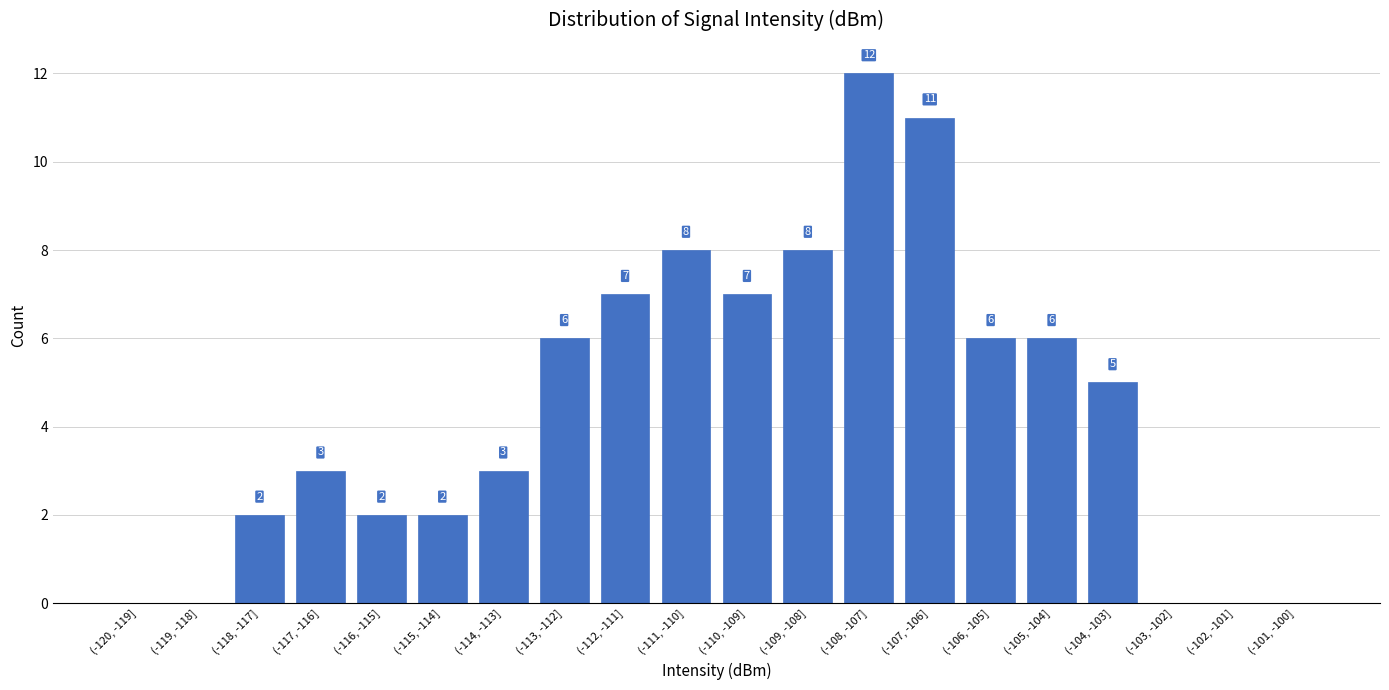

Reading left to right, transcribe all the data shown in this chart.

(-120, -119]=0	(-119, -118]=0	(-118, -117]=2	(-117, -116]=3	(-116, -115]=2	(-115, -114]=2	(-114, -113]=3	(-113, -112]=6	(-112, -111]=7	(-111, -110]=8	(-110, -109]=7	(-109, -108]=8	(-108, -107]=12	(-107, -106]=11	(-106, -105]=6	(-105, -104]=6	(-104, -103]=5	(-103, -102]=0	(-102, -101]=0	(-101, -100]=0